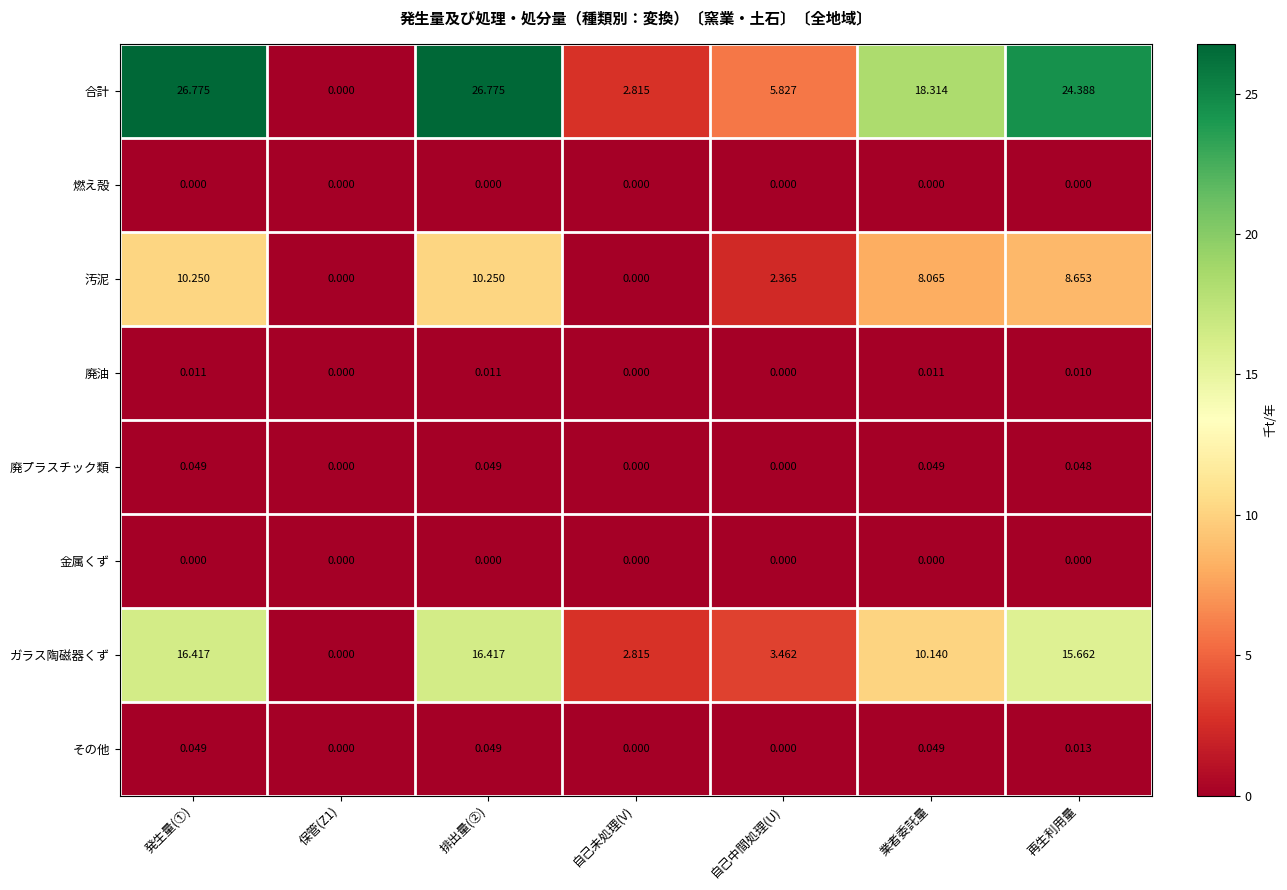

Is the value of ガラス陶磁器くず at 自己中間処理(U) greater than the value of その他 at 自己未処理(V)?

Yes